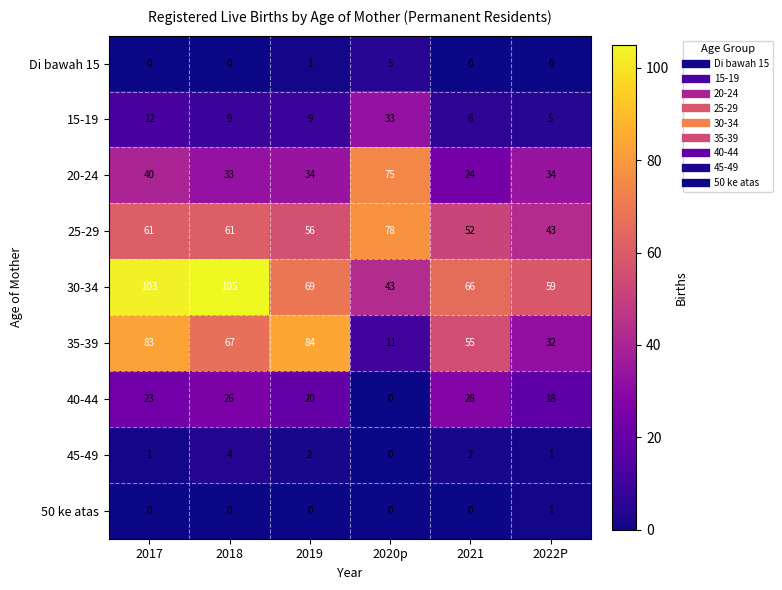

At which label does 35-39 first exceed 67?

2017